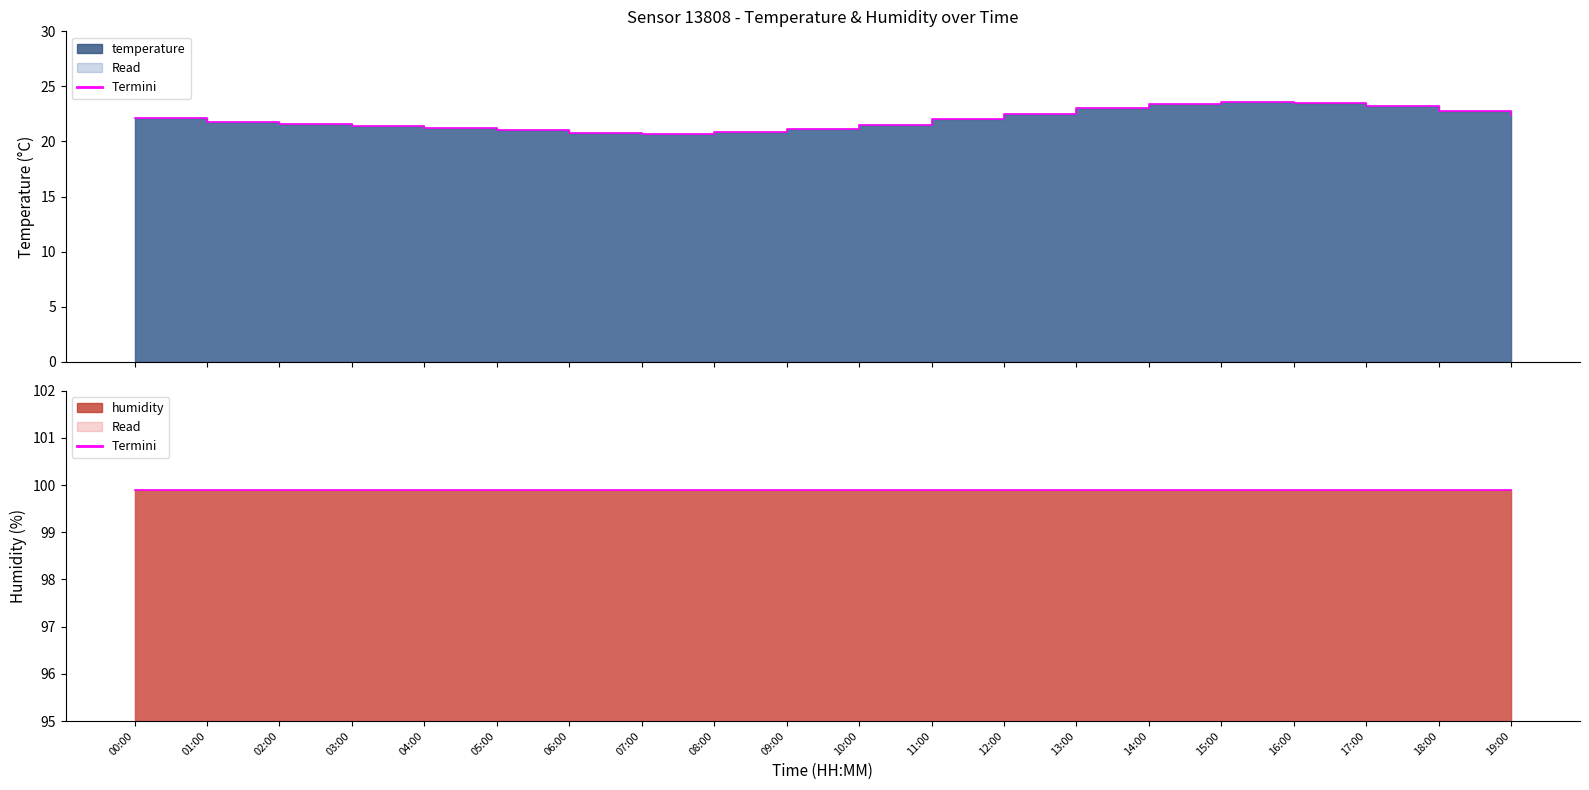

What is the difference between the maximum and minimum values?

2.9